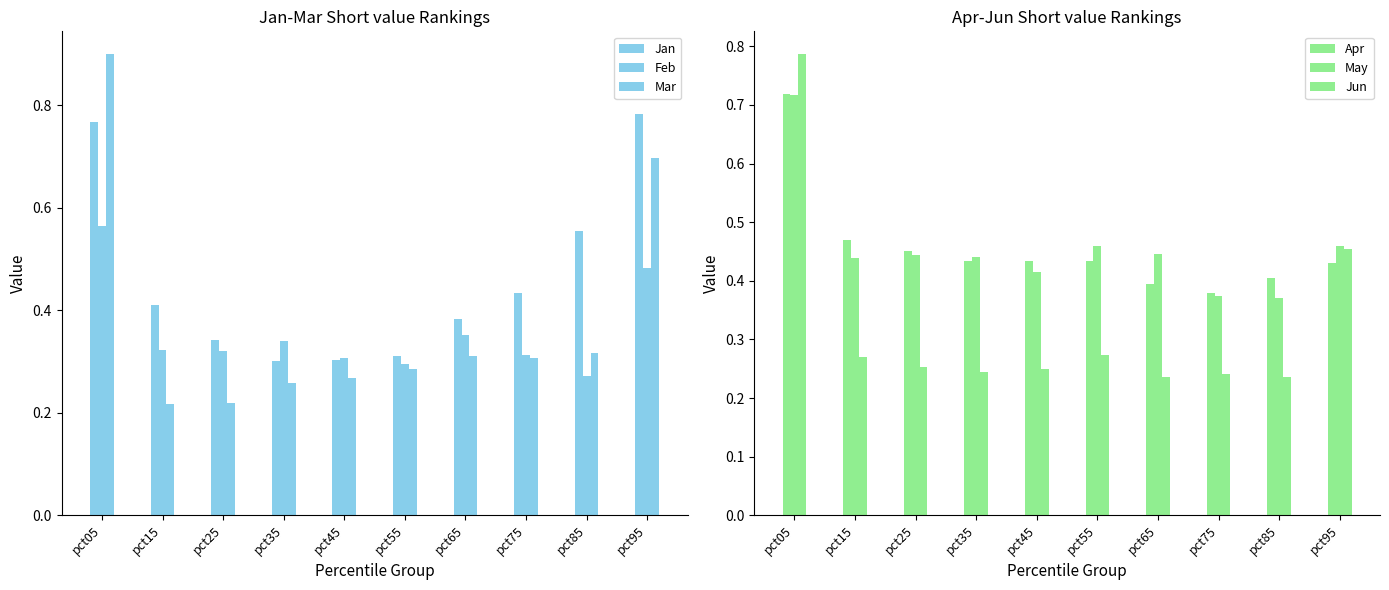

What is the maximum value for Jan?

0.8